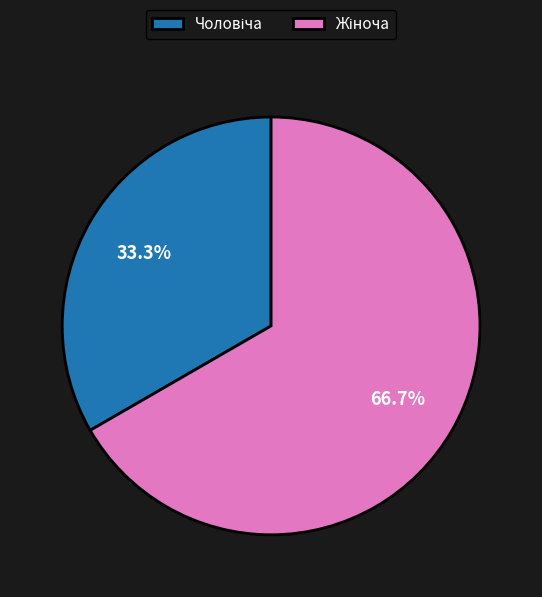

How many slices are in this pie chart?

2